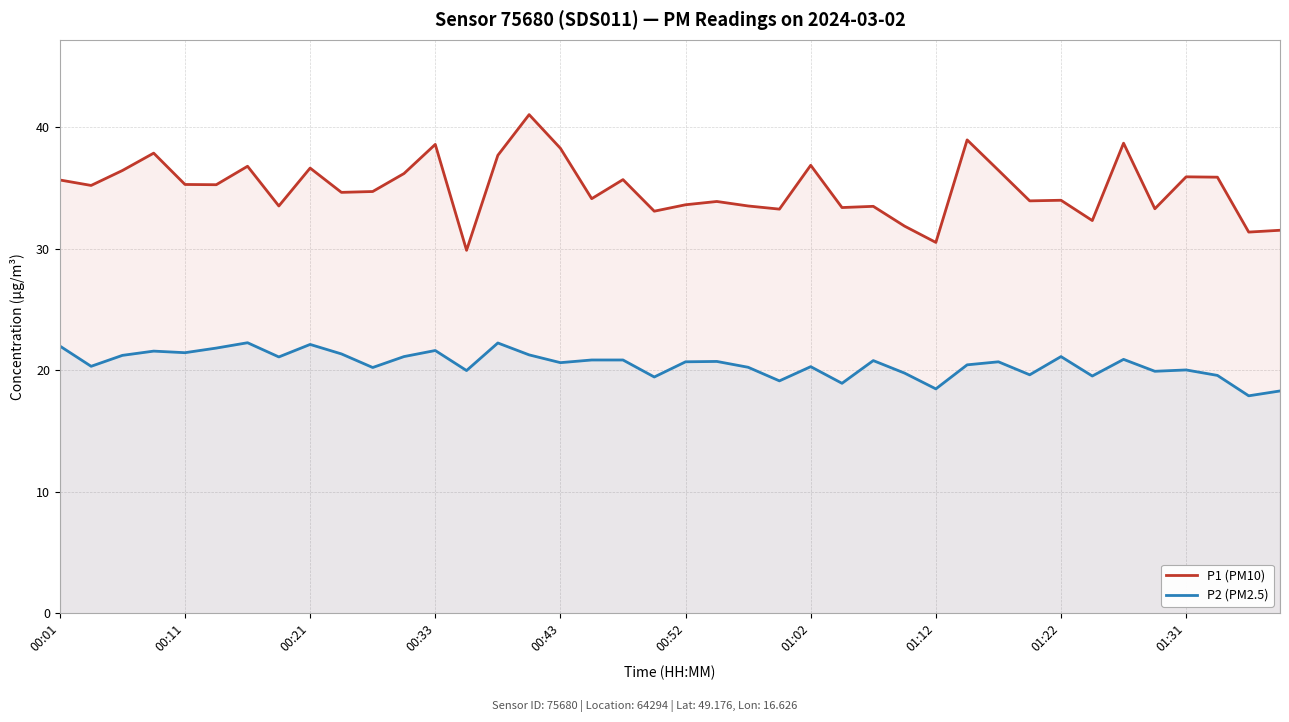

True or false: P2 (PM2.5) and P1 (PM10) intersect in this chart.

False